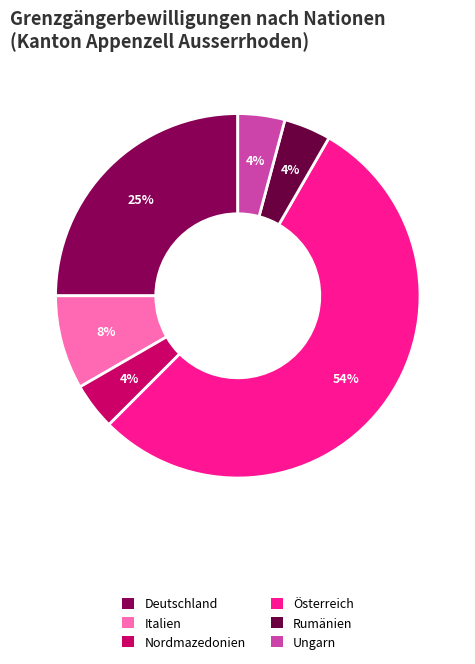

How many slices are in this pie chart?

6